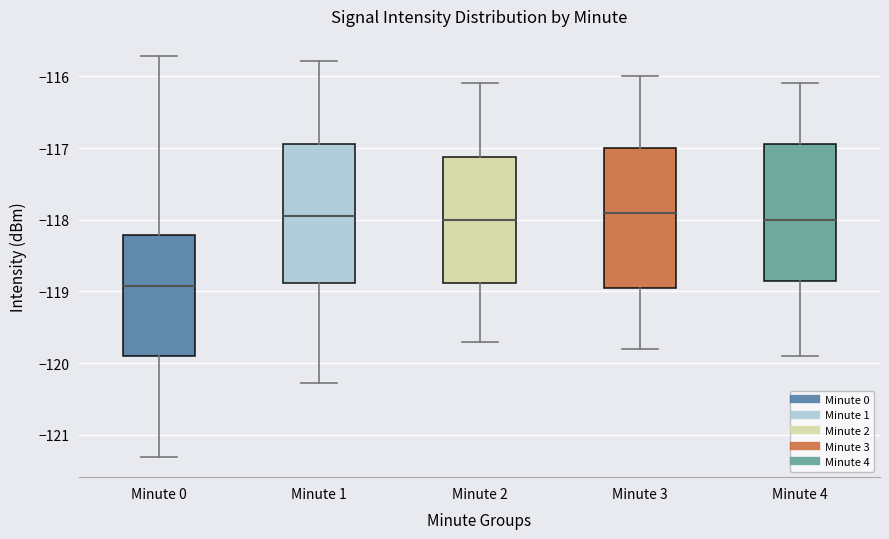

Which box has the lowest median line?

Minute 0